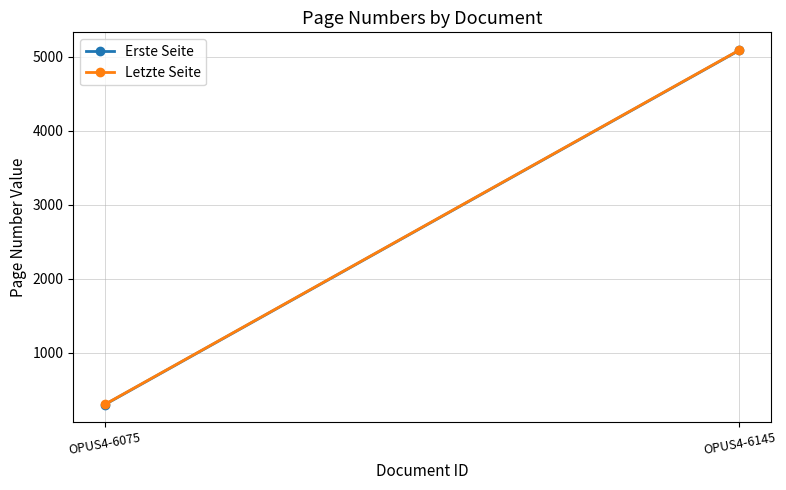

Which series has the largest total across all categories?

Letzte Seite